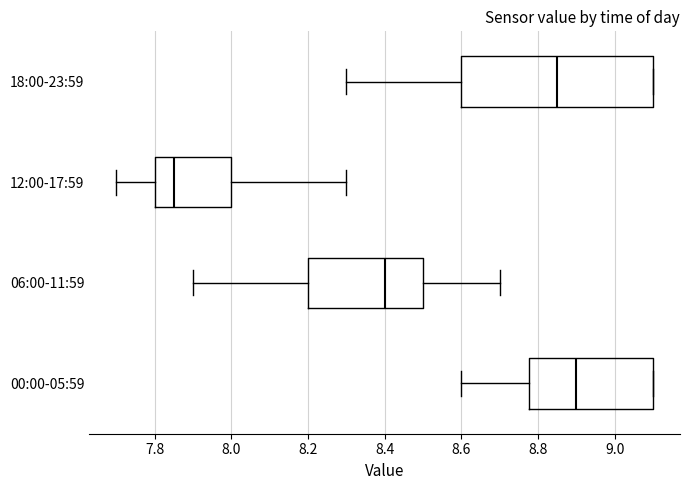

Reading bottom to top, read every box against the x-axis: the position of its median line, the range the box covers, and the ends of its whiskers. The values are not printed on the chart, so give them approximately, as read against the axis.

00:00-05:59: median 8.90, box 8.78 to 9.10, whiskers 8.60 to 9.10
06:00-11:59: median 8.40, box 8.20 to 8.50, whiskers 7.90 to 8.70
12:00-17:59: median 7.86, box 7.80 to 8.00, whiskers 7.70 to 8.30
18:00-23:59: median 8.86, box 8.60 to 9.10, whiskers 8.30 to 9.10